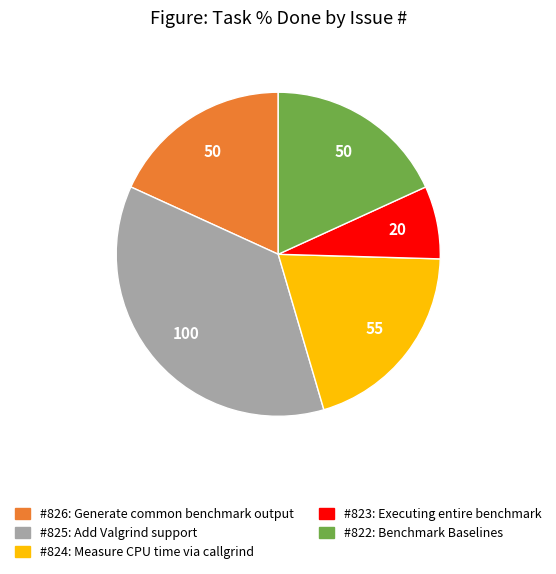

Is there any slice that represents more than half of the pie?

No